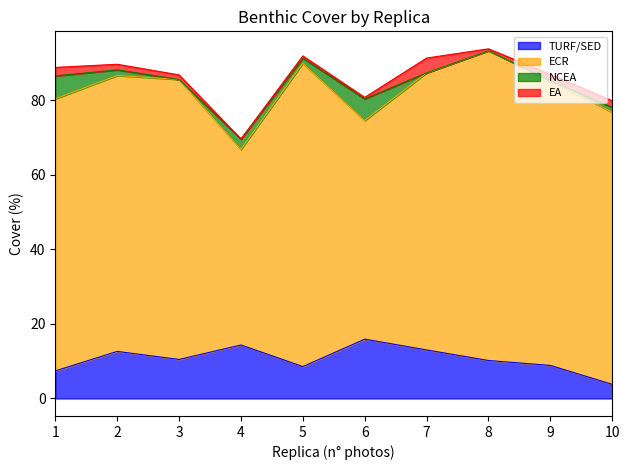

What is the value of the NCEA point at the 6th from the left?

5.1